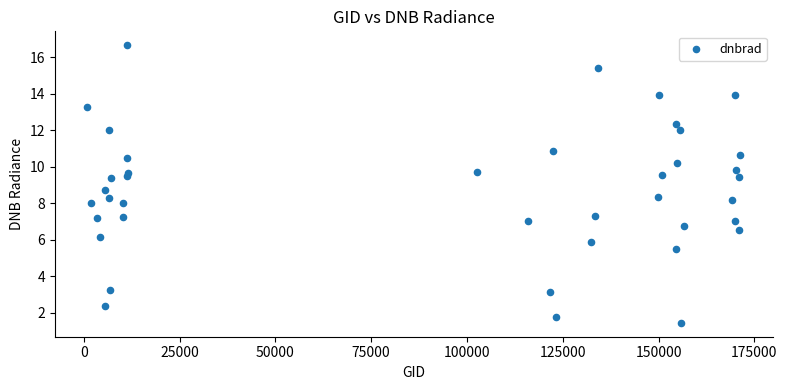

What is the range of Y values (max minus min)?

15.2